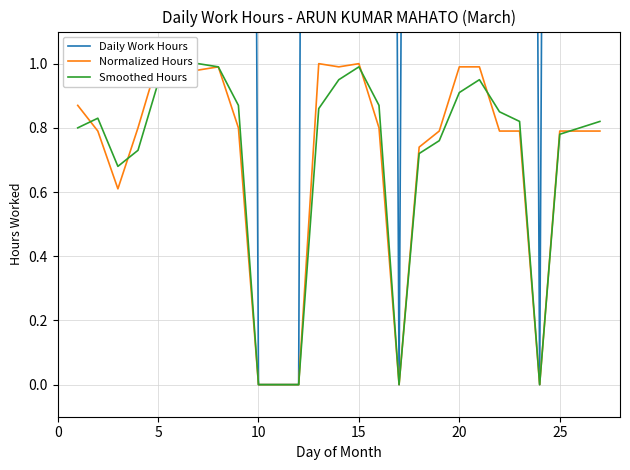

Between 0 and 10, which series saw the biggest shift?

Daily Work Hours